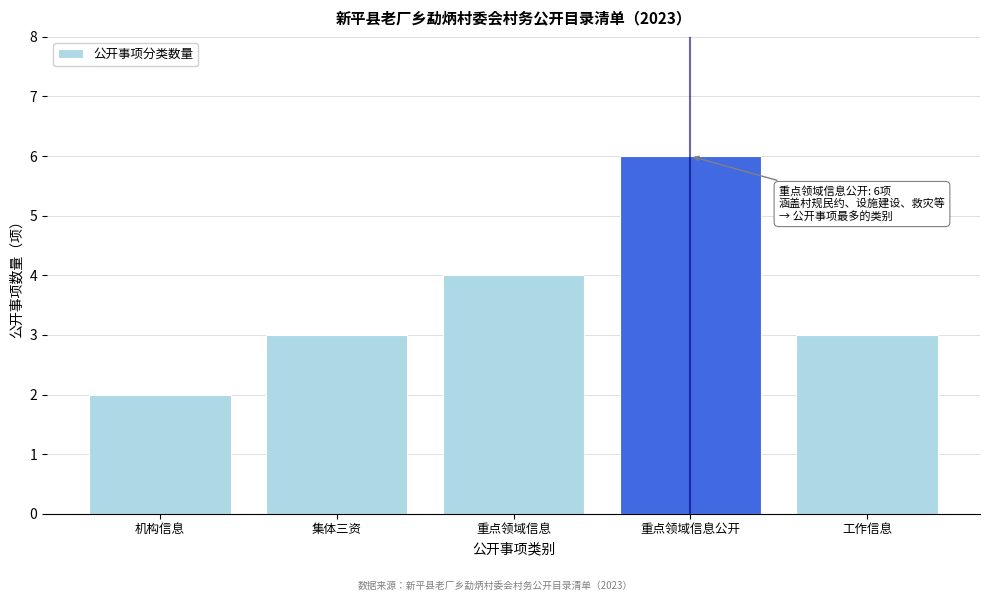

Reading right to left, extract all data points from this chart.

工作信息=3	重点领域信息公开=6	重点领域信息=4	集体三资=3	机构信息=2